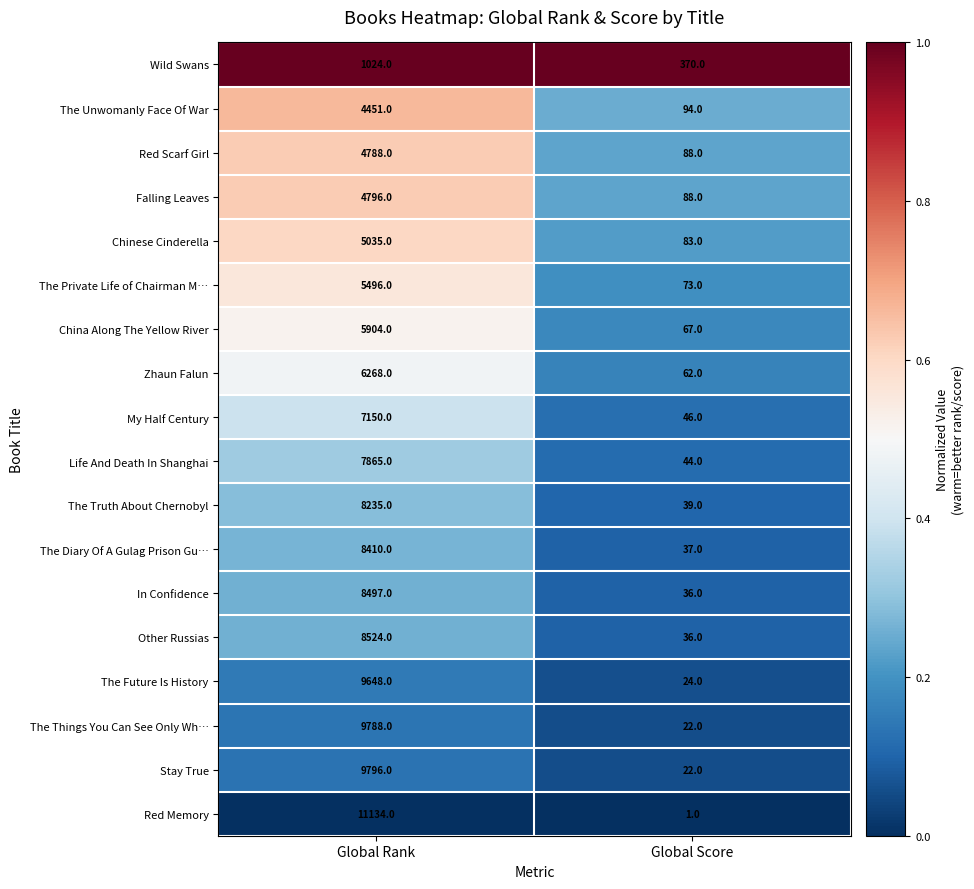

What is the average value of the Falling Leaves series?

2442